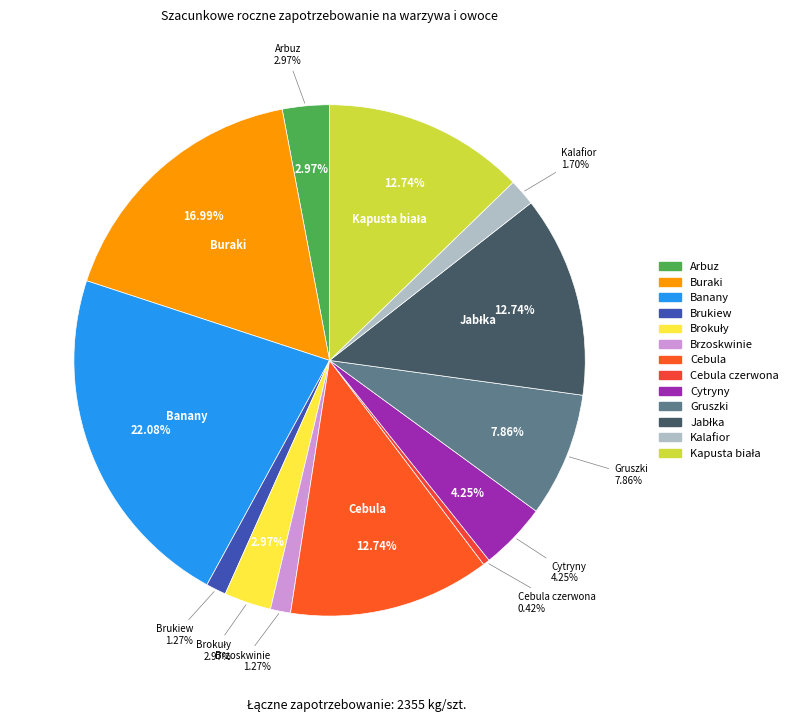

What is the change in value from Buraki to Brokuły?

-330